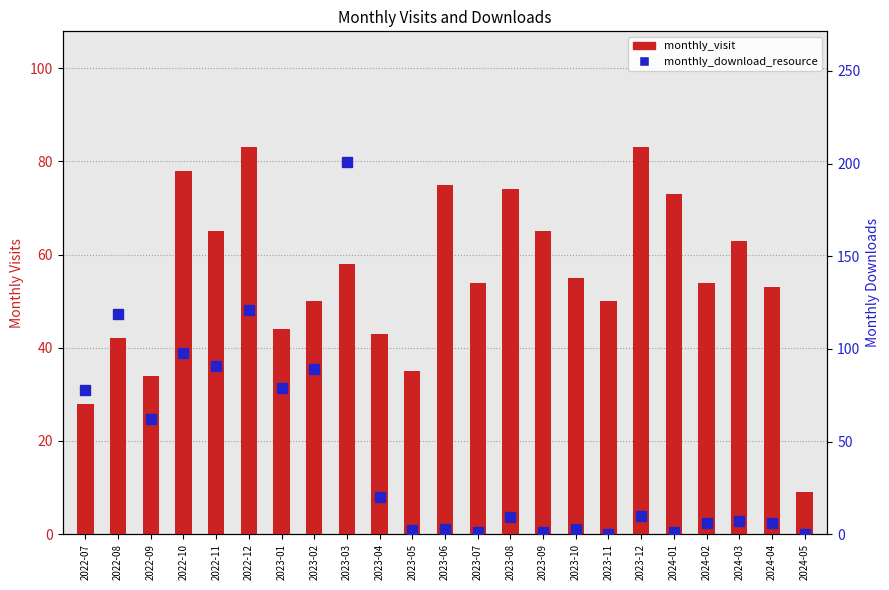

What is the sum of all monthly_download_resource values?

1007